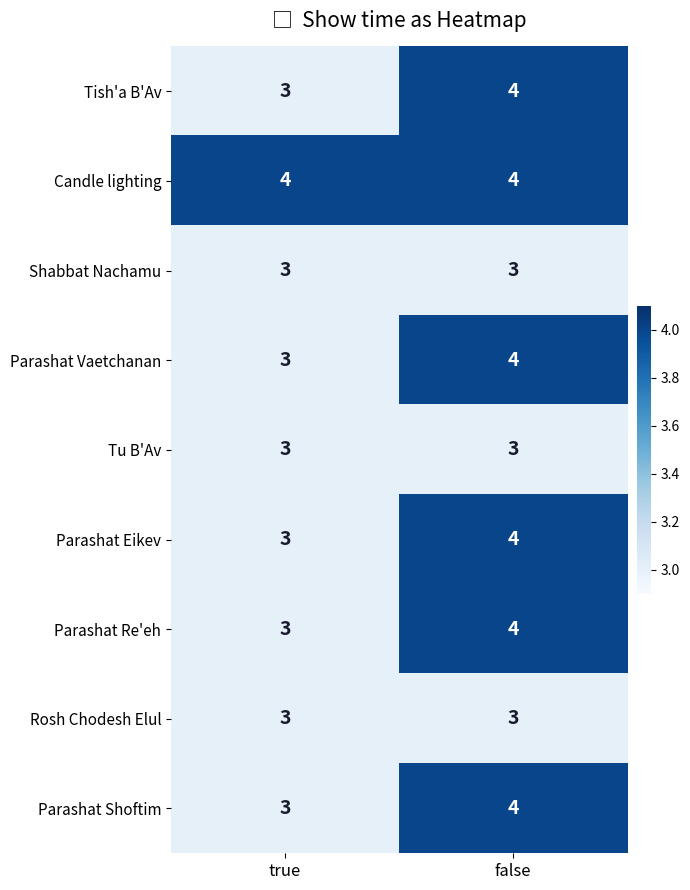

Is it true that Shabbat Nachamu equals 3 at false?

True